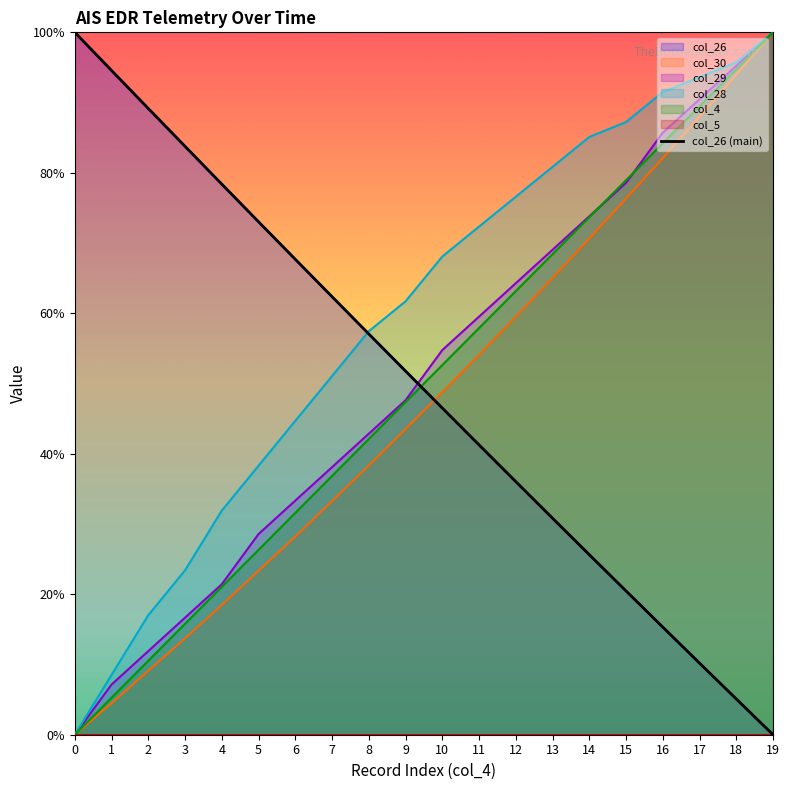

How many categories are shown in the chart?

20